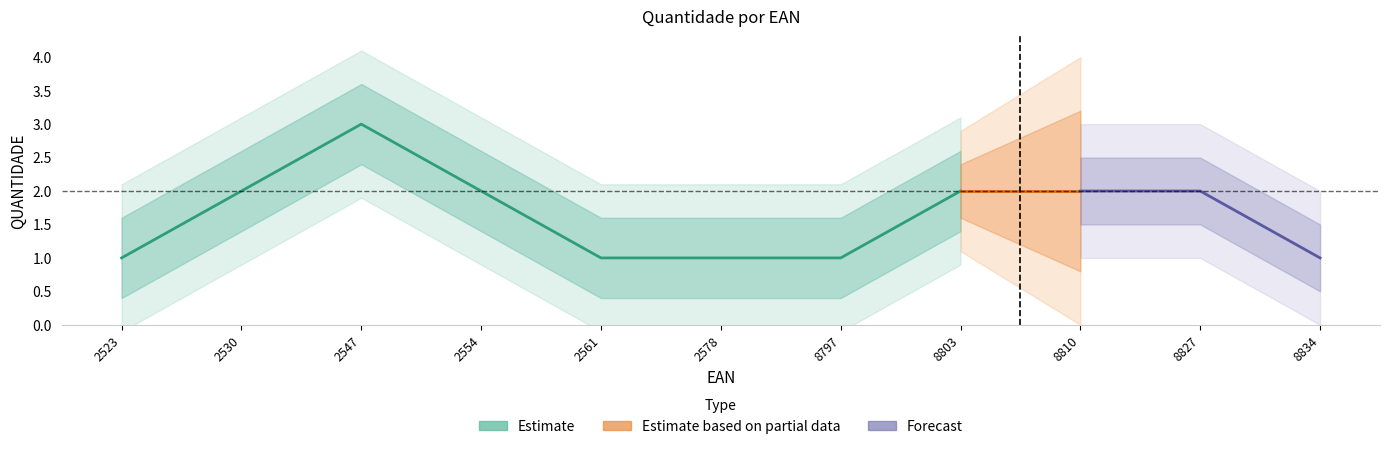

How many interior local peaks (higher than both neighbors) does the data have?

1